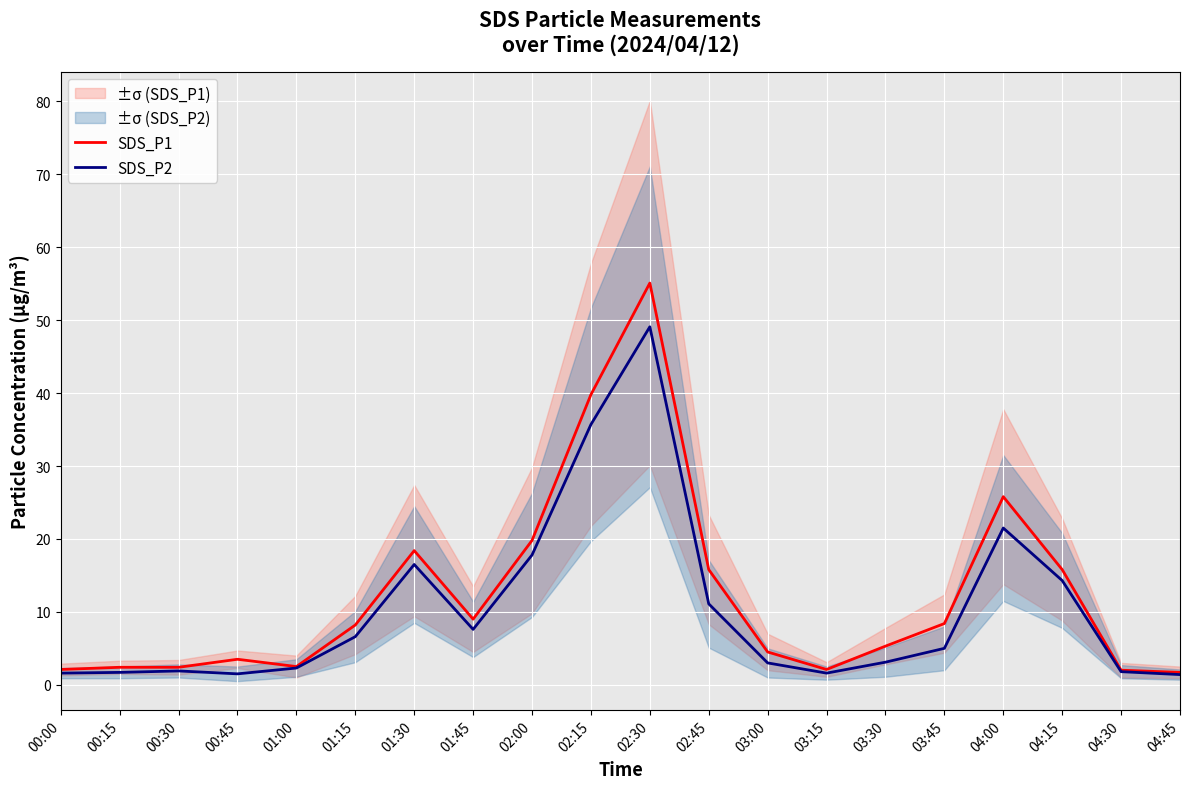

What are all the series names shown in the legend?

SDS_P1, SDS_P2